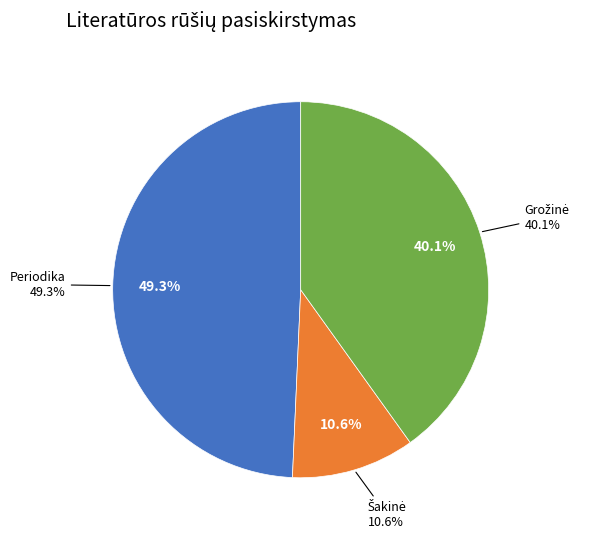

What is the smallest slice in the pie chart?

Šakinė